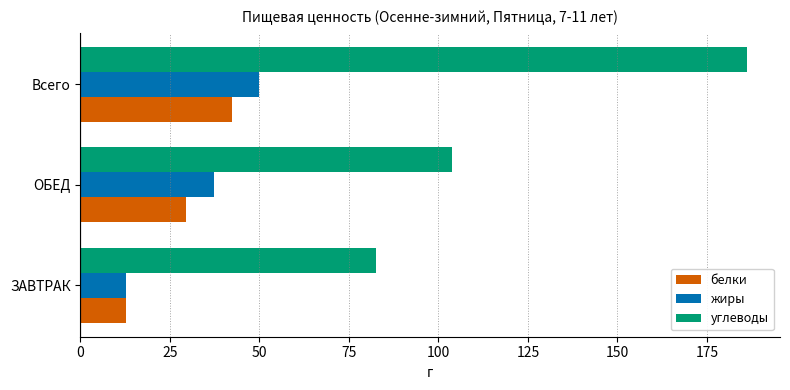

Is it true that углеводы equals 124.0 at Всего?

False